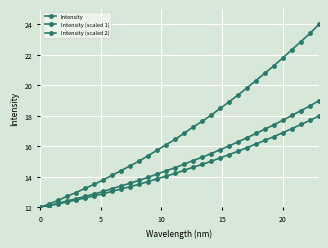

How many data points does each series have?

32